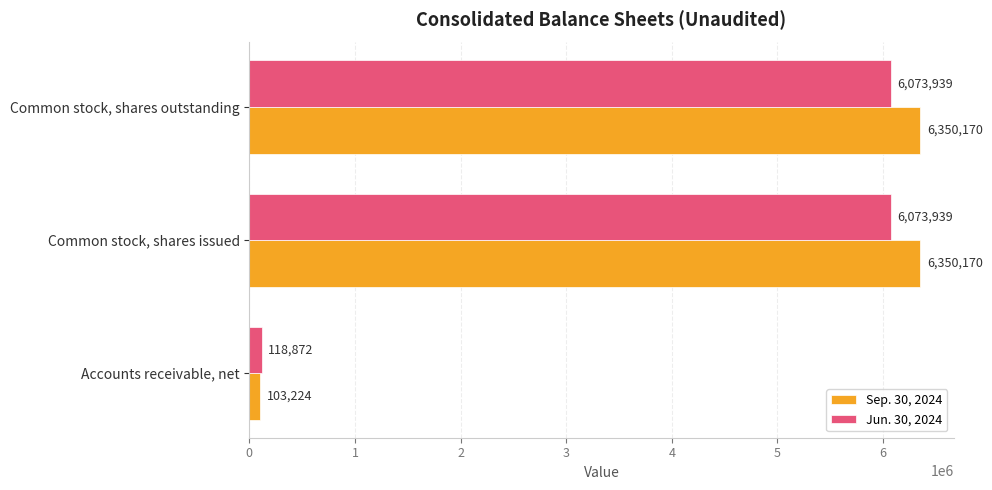

At which label is Jun. 30, 2024 closest to 3096405?

Accounts receivable, net